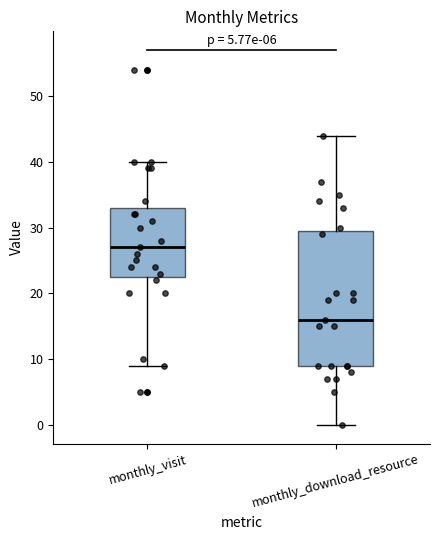

Which box's median line is the lowest?

monthly_download_resource